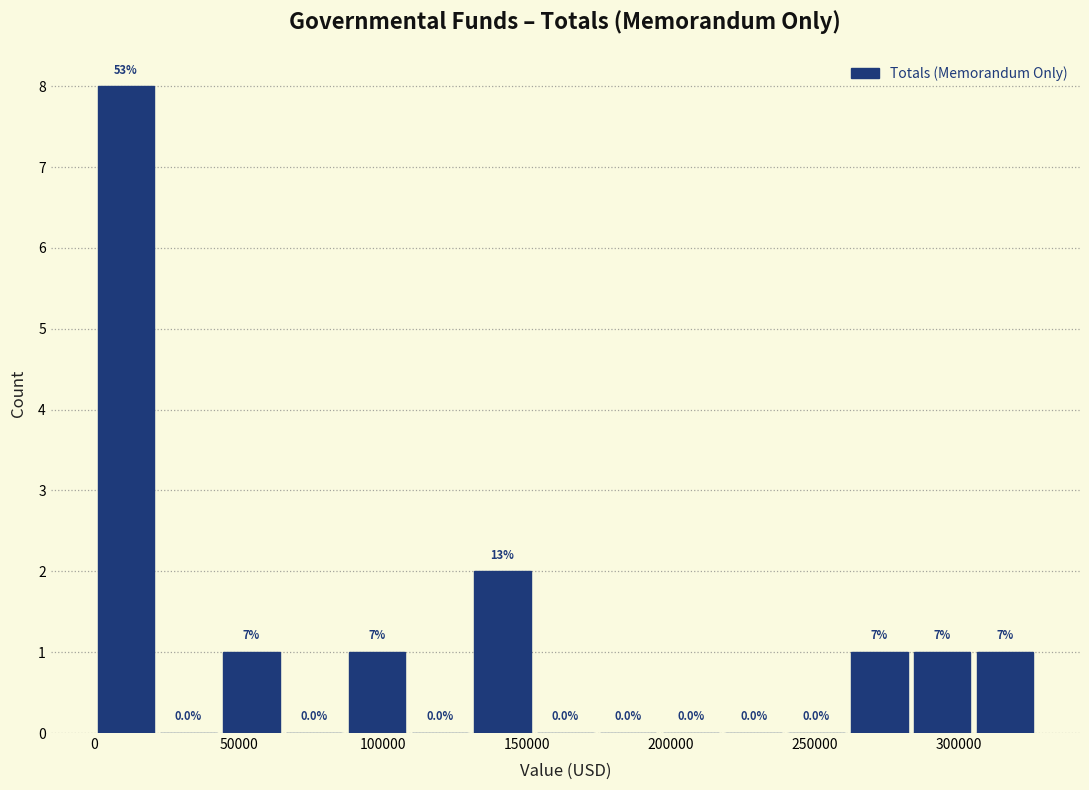

Over which range of the x-axis is the bar tallest?

0 to 20000